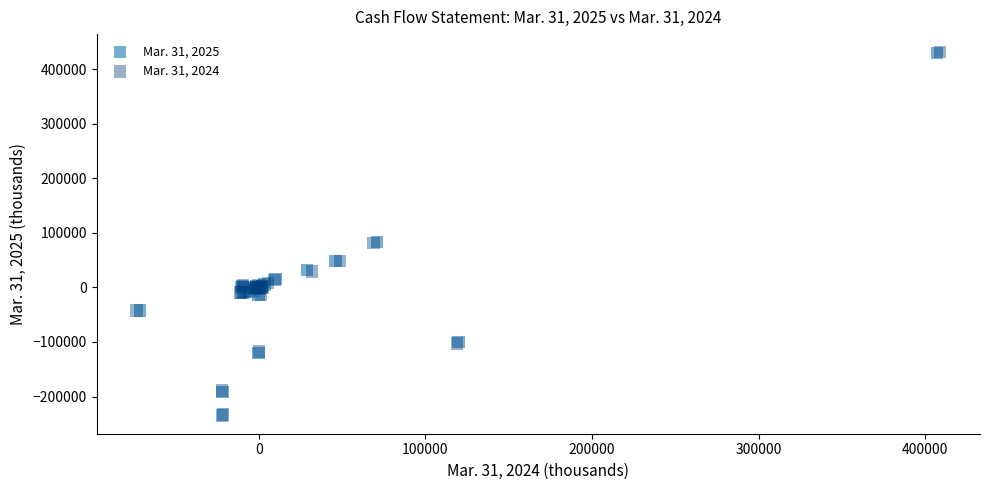

Which series has the widest spread of Y values?

Mar. 31, 2024